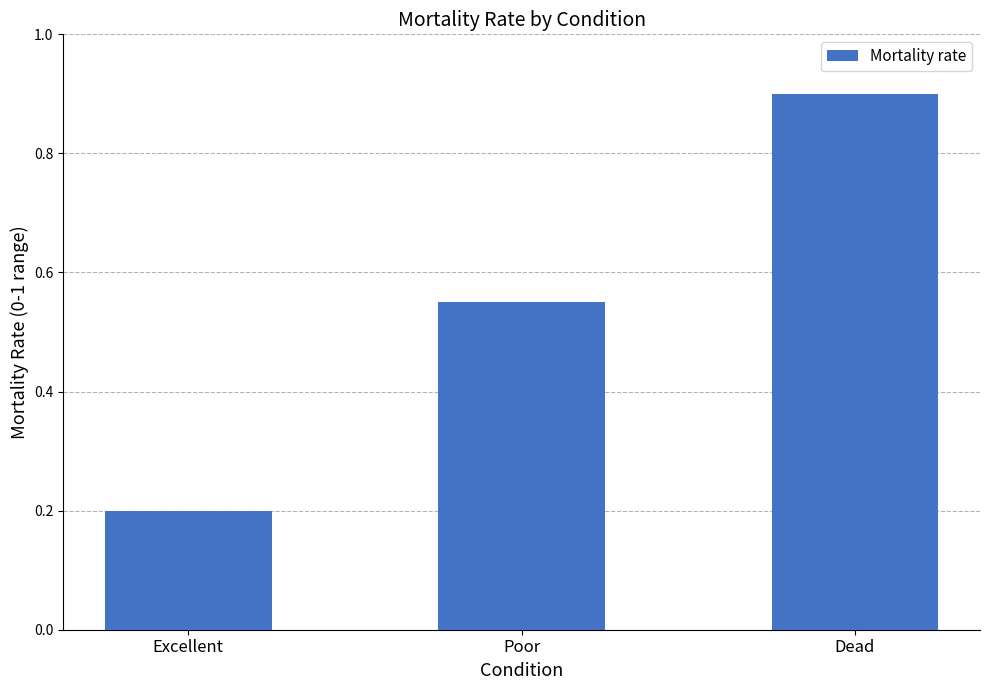

What is the difference between the maximum and minimum values?

0.7